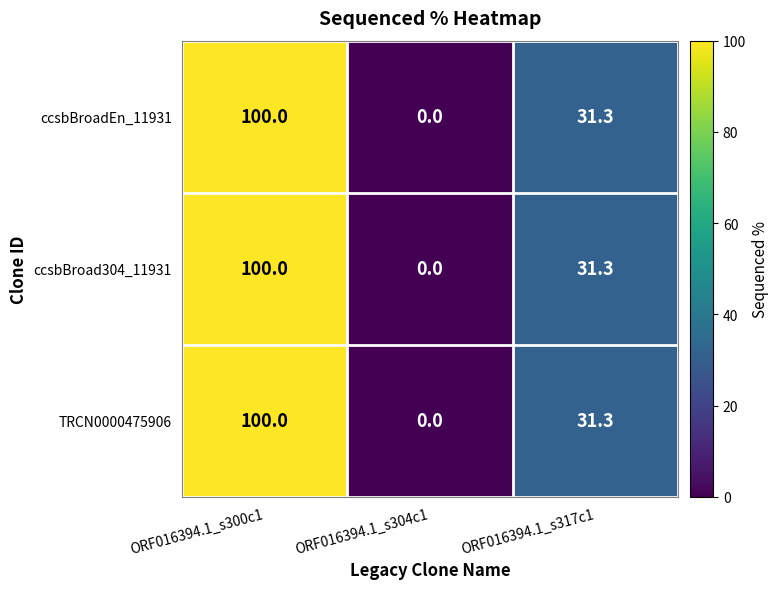

What is the sum of all ccsbBroadEn_11931 values?

131.3